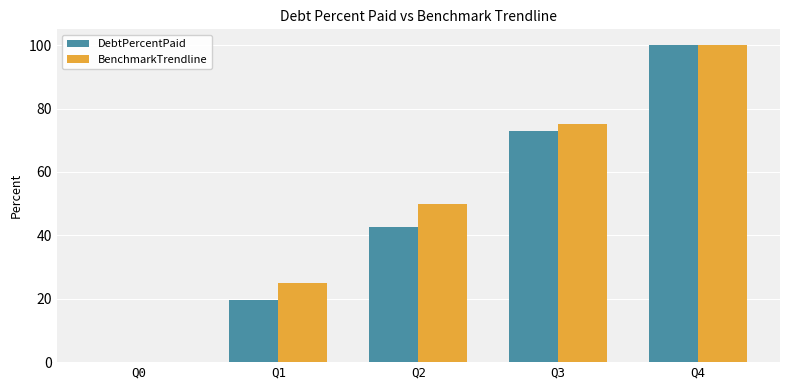

How many BenchmarkTrendline values are between 25 and 75?

3